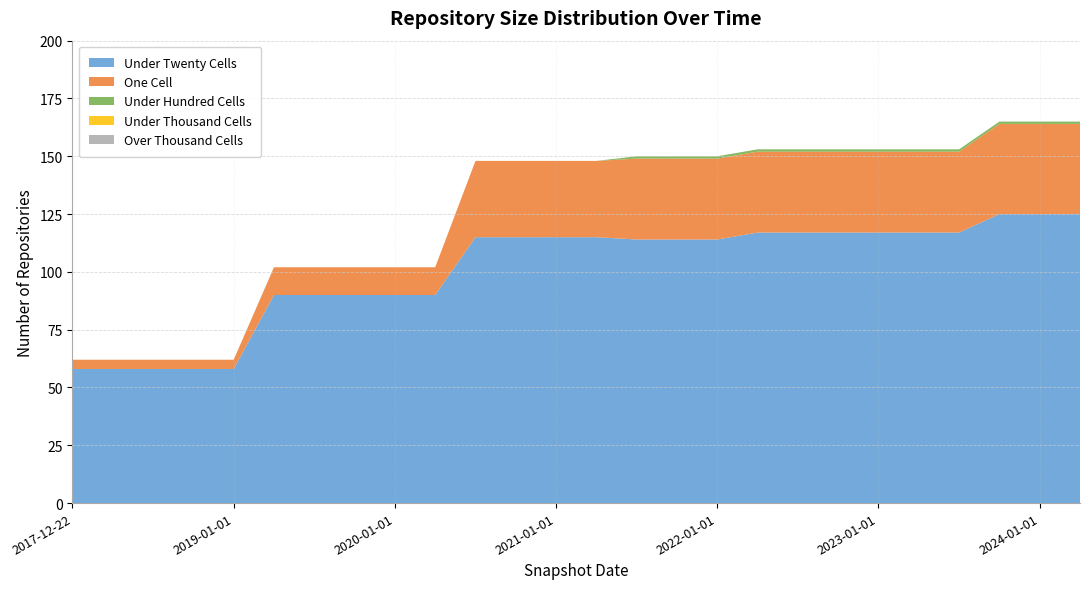

Reading left to right, what are all the values shown in this chart?

under_twenty_cells: 2017-12-22=58	2018-04-09=58	2018-07-11=58	2018-09-28=58	2019-01-01=58	2019-04-06=90	2019-07-01=90	2019-10-09=90	2020-01-01=90	2020-04-01=90	2020-07-01=115	2020-10-01=115	2021-01-01=115	2021-04-01=115	2021-07-01=114	2021-10-01=114	2022-01-01=114	2022-04-01=117	2022-07-01=117	2022-10-01=117	2023-01-01=117	2023-04-01=117	2023-07-01=117	2023-10-01=125	2024-01-01=125	2024-04-01=125
one_cell: 2017-12-22=4	2018-04-09=4	2018-07-11=4	2018-09-28=4	2019-01-01=4	2019-04-06=12	2019-07-01=12	2019-10-09=12	2020-01-01=12	2020-04-01=12	2020-07-01=33	2020-10-01=33	2021-01-01=33	2021-04-01=33	2021-07-01=35	2021-10-01=35	2022-01-01=35	2022-04-01=35	2022-07-01=35	2022-10-01=35	2023-01-01=35	2023-04-01=35	2023-07-01=35	2023-10-01=39	2024-01-01=39	2024-04-01=39
under_hundred_cells: 2017-12-22=0	2018-04-09=0	2018-07-11=0	2018-09-28=0	2019-01-01=0	2019-04-06=0	2019-07-01=0	2019-10-09=0	2020-01-01=0	2020-04-01=0	2020-07-01=0	2020-10-01=0	2021-01-01=0	2021-04-01=0	2021-07-01=1	2021-10-01=1	2022-01-01=1	2022-04-01=1	2022-07-01=1	2022-10-01=1	2023-01-01=1	2023-04-01=1	2023-07-01=1	2023-10-01=1	2024-01-01=1	2024-04-01=1
under_thousand_cells: 2017-12-22=0	2018-04-09=0	2018-07-11=0	2018-09-28=0	2019-01-01=0	2019-04-06=0	2019-07-01=0	2019-10-09=0	2020-01-01=0	2020-04-01=0	2020-07-01=0	2020-10-01=0	2021-01-01=0	2021-04-01=0	2021-07-01=0	2021-10-01=0	2022-01-01=0	2022-04-01=0	2022-07-01=0	2022-10-01=0	2023-01-01=0	2023-04-01=0	2023-07-01=0	2023-10-01=0	2024-01-01=0	2024-04-01=0
over_thousand_cells: 2017-12-22=0	2018-04-09=0	2018-07-11=0	2018-09-28=0	2019-01-01=0	2019-04-06=0	2019-07-01=0	2019-10-09=0	2020-01-01=0	2020-04-01=0	2020-07-01=0	2020-10-01=0	2021-01-01=0	2021-04-01=0	2021-07-01=0	2021-10-01=0	2022-01-01=0	2022-04-01=0	2022-07-01=0	2022-10-01=0	2023-01-01=0	2023-04-01=0	2023-07-01=0	2023-10-01=0	2024-01-01=0	2024-04-01=0